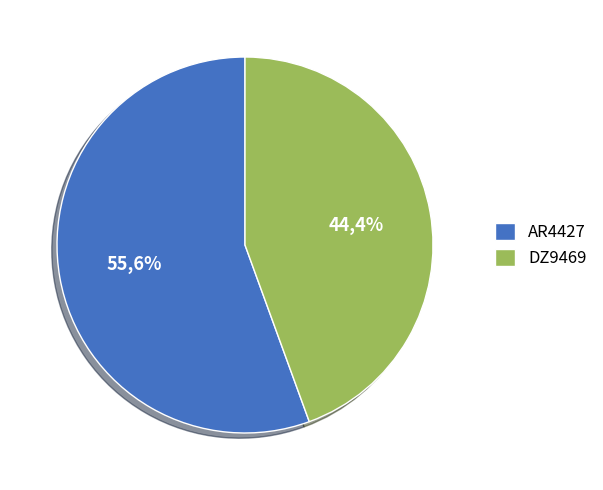

To the nearest percent, what percentage of the pie is DZ9469?

44%